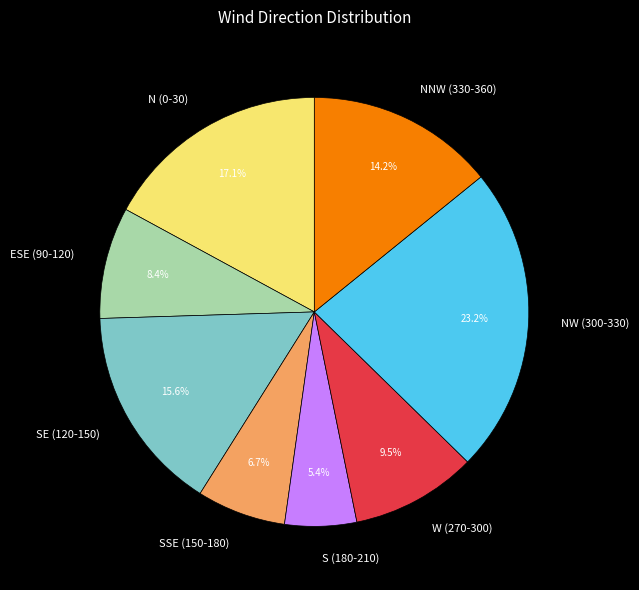

Rank the categories by value from highest to lowest.

NW (300-330), N (0-30), SE (120-150), NNW (330-360), W (270-300), ESE (90-120), SSE (150-180), S (180-210)